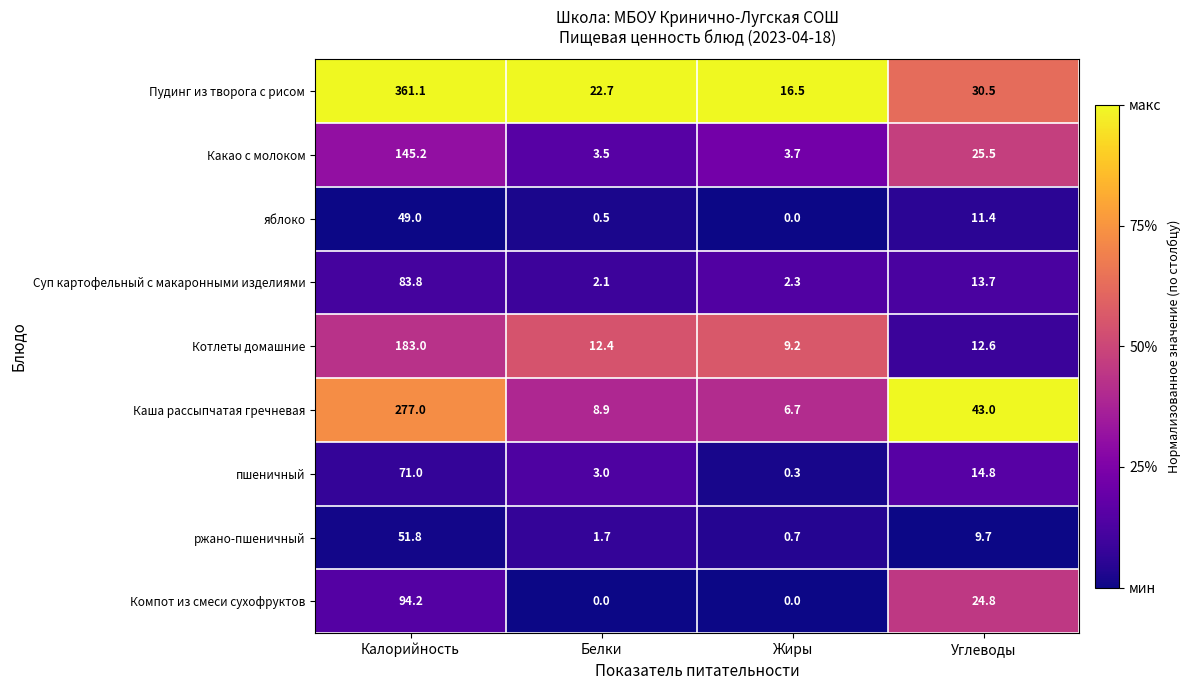

What is the approximate value of Котлеты домашние at Углеводы?

12.6